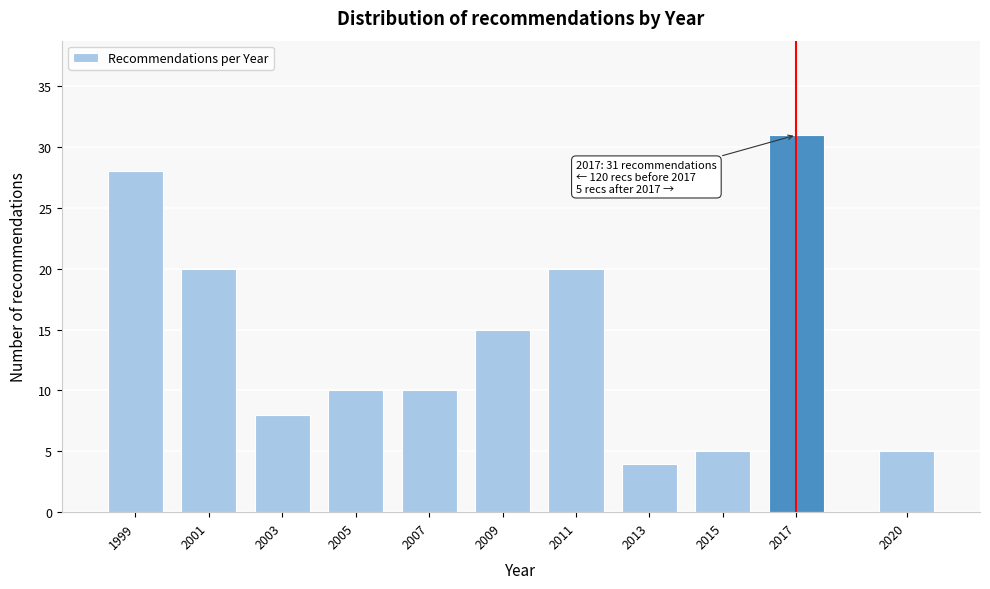

Reading left to right, transcribe all the data shown in this chart.

28	20	8	10	10	15	20	4	5	31	5